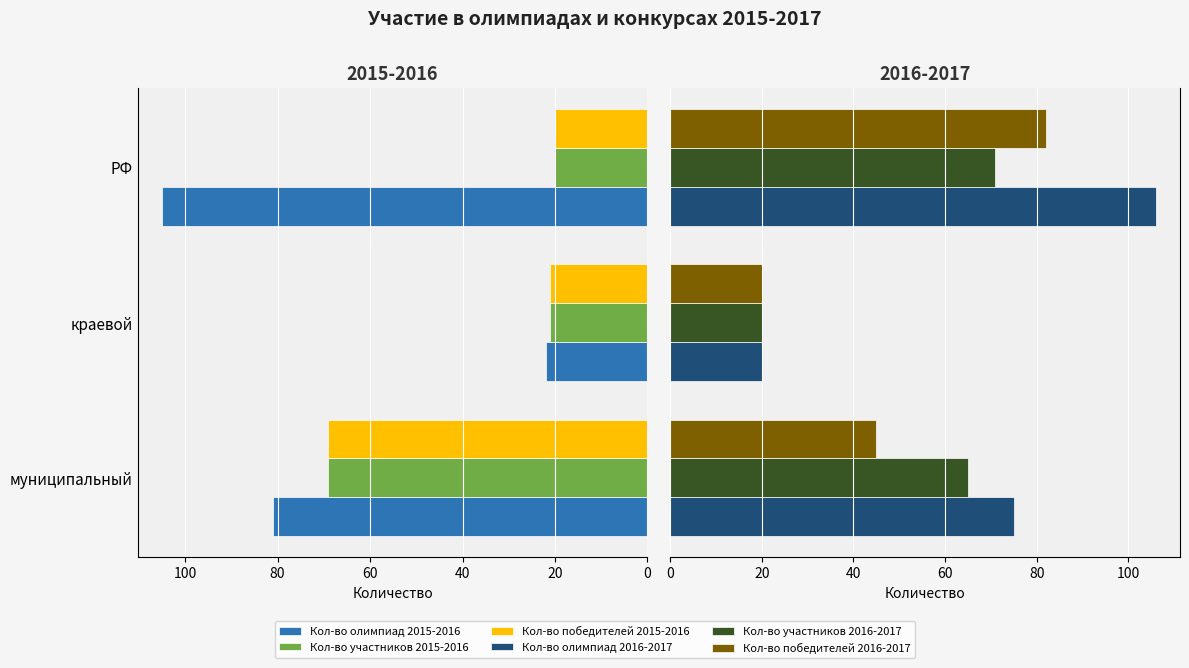

Which has a higher value, краевой or РФ?

РФ